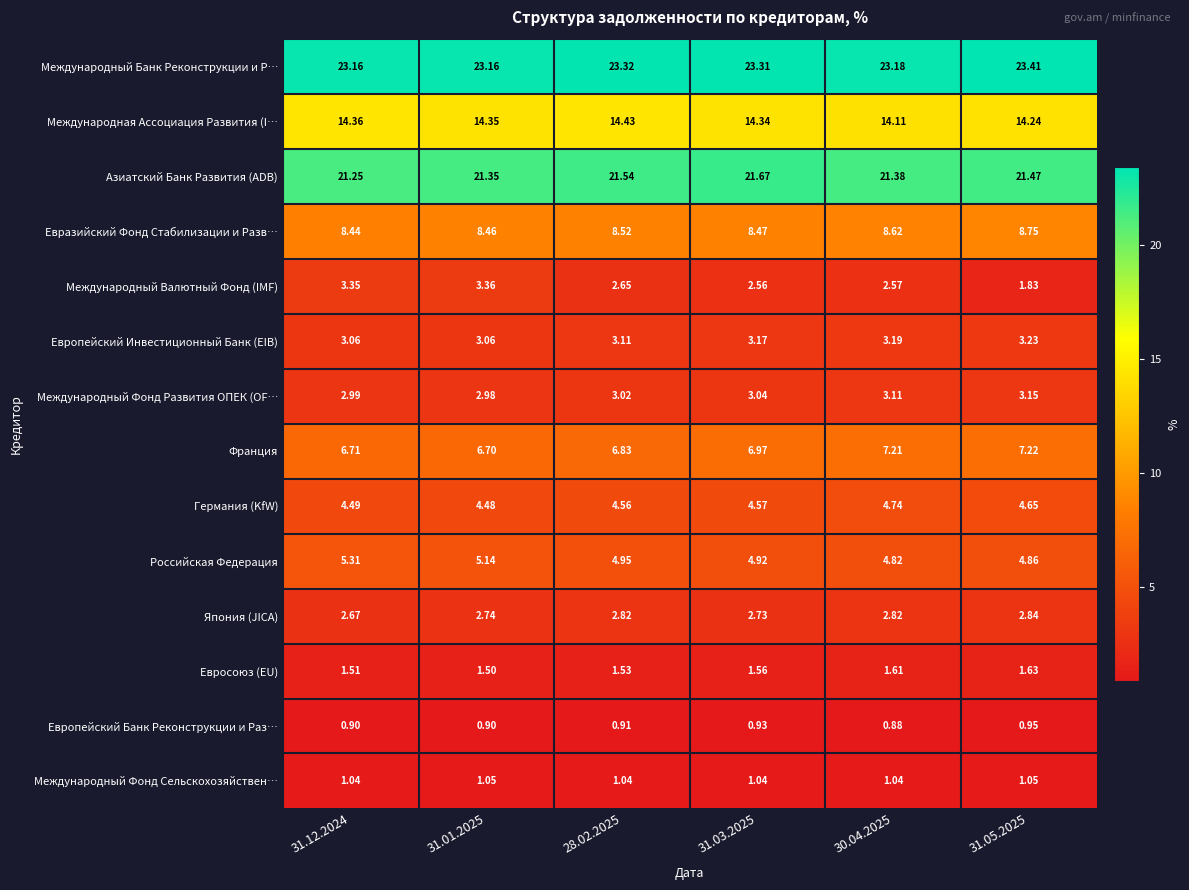

Which series has the widest spread of values?

Международный Валютный Фонд (IMF)